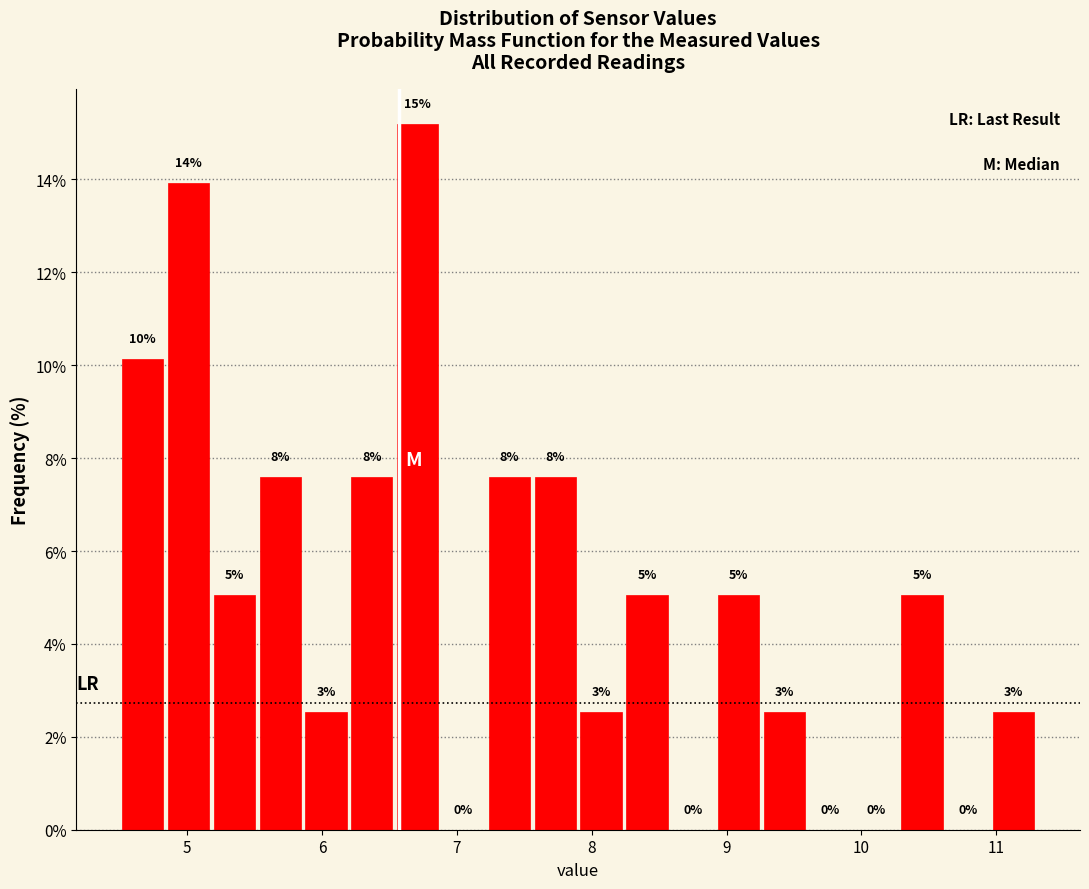

Read against the x-axis, roughly where is the centre of the tallest bar?

6.7